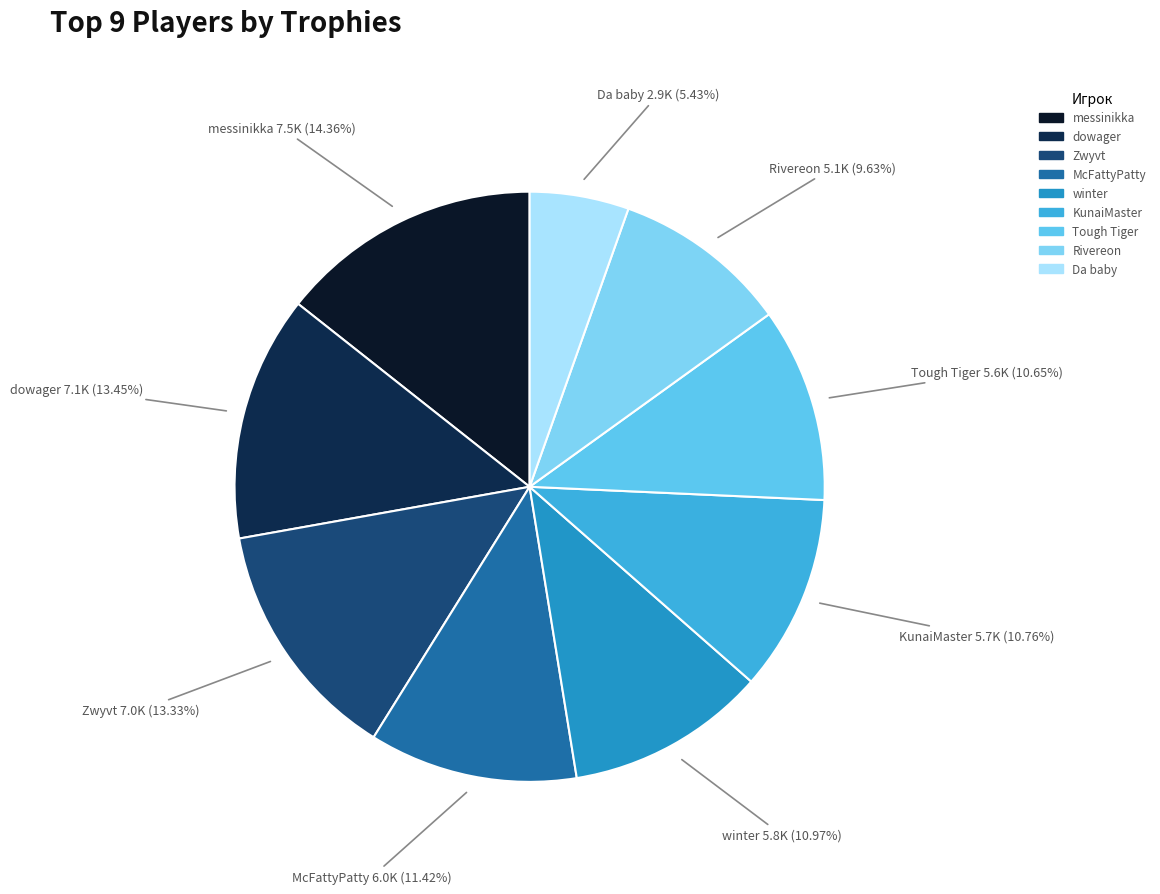

The McFattyPatty slice represents 11% of the pie. True or false?

True